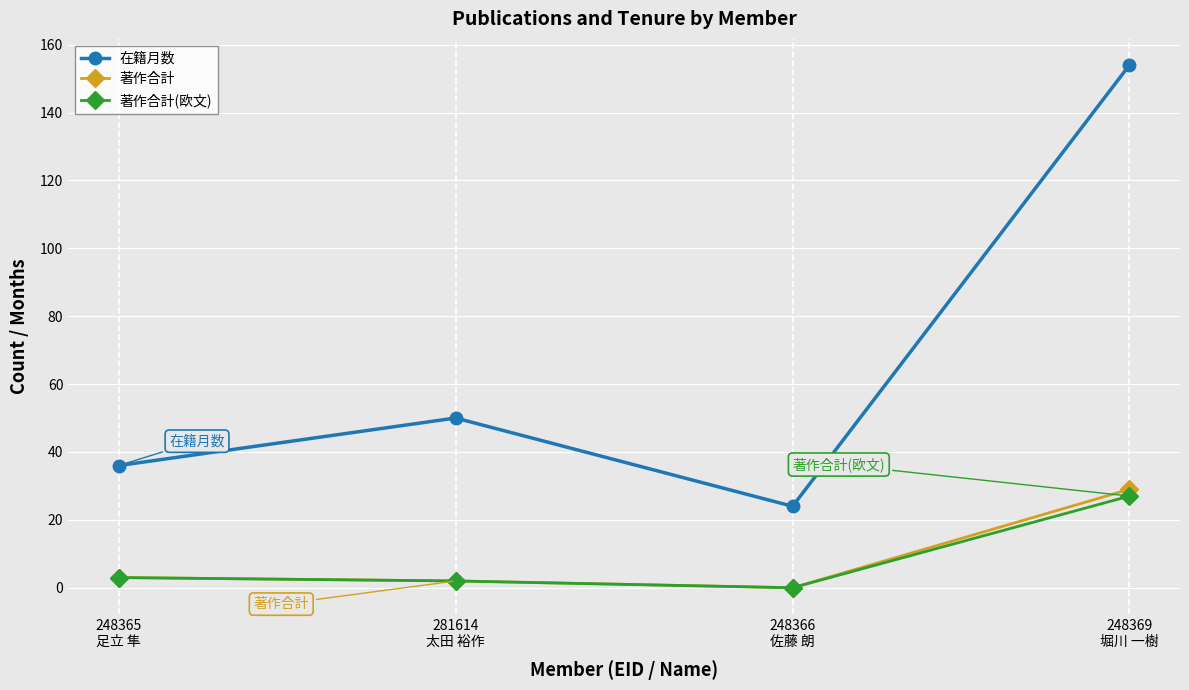

True or false: 著作合計(欧文) and 在籍月数 cross at least once.

False